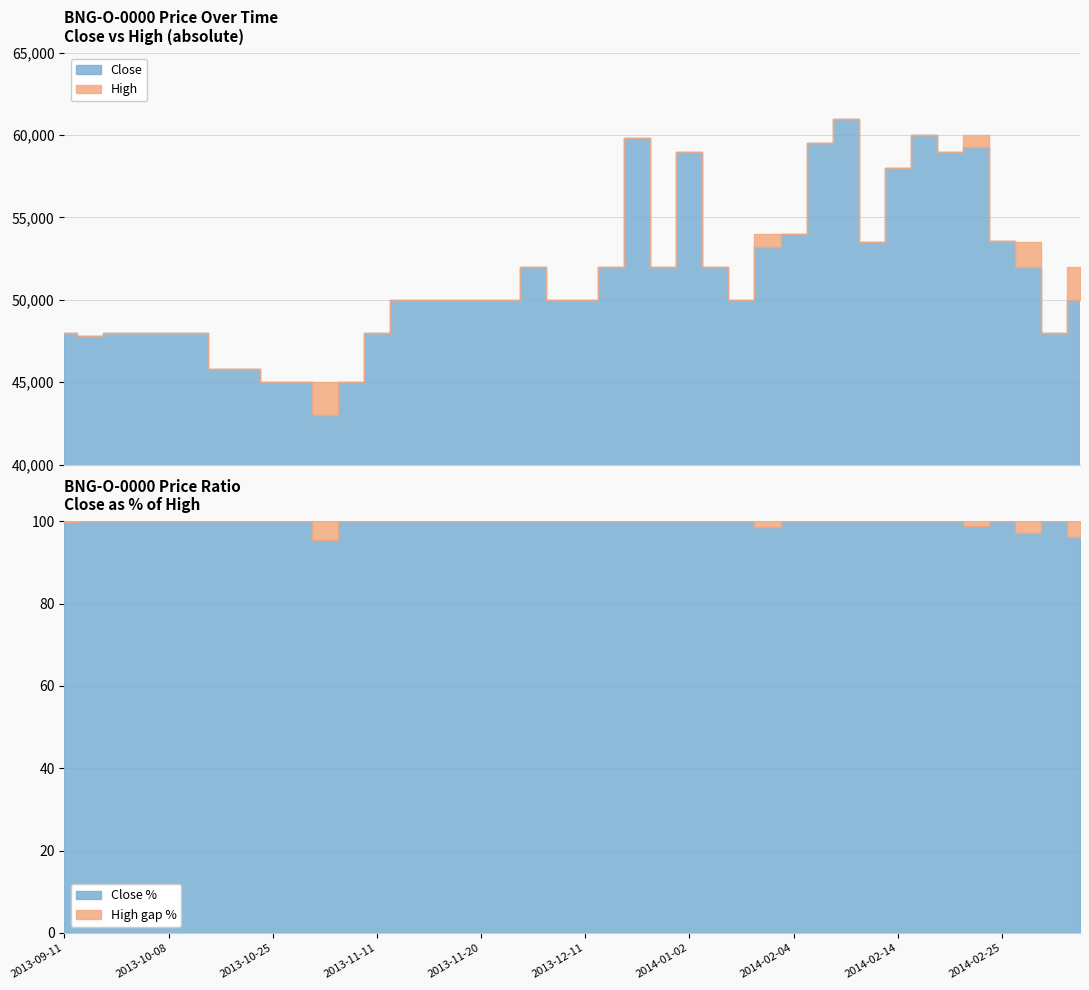

How many values in the High series are below 50000?

14